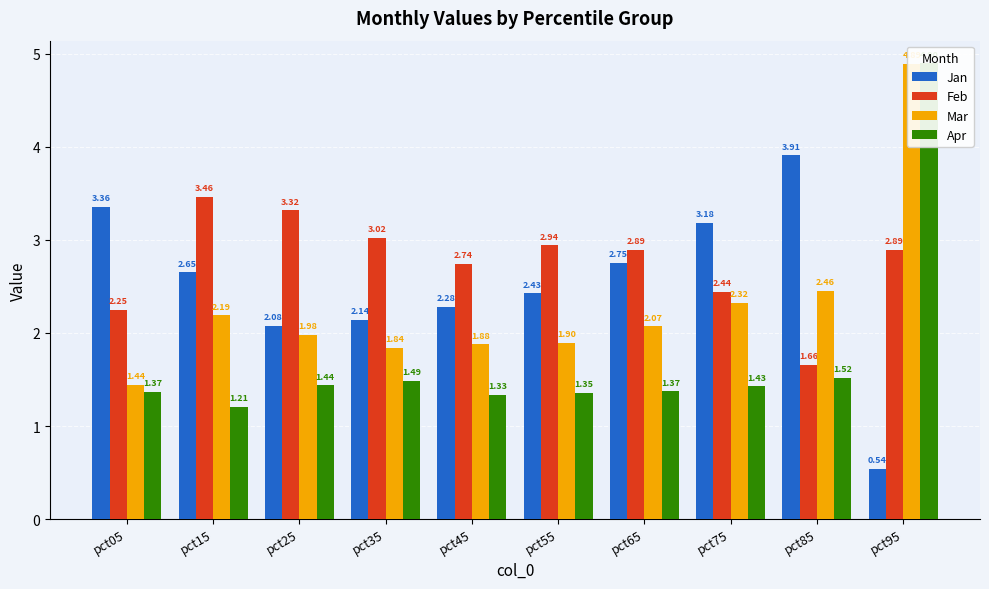

Reading left to right, what are all the values shown in this chart?

Jan: pct05=3.4	pct15=2.7	pct25=2.1	pct35=2.1	pct45=2.3	pct55=2.4	pct65=2.8	pct75=3.2	pct85=3.9	pct95=0.5
Feb: pct05=2.2	pct15=3.5	pct25=3.3	pct35=3.0	pct45=2.7	pct55=2.9	pct65=2.9	pct75=2.4	pct85=1.7	pct95=2.9
Mar: pct05=1.4	pct15=2.2	pct25=2.0	pct35=1.8	pct45=1.9	pct55=1.9	pct65=2.1	pct75=2.3	pct85=2.5	pct95=4.9
Apr: pct05=1.4	pct15=1.2	pct25=1.4	pct35=1.5	pct45=1.3	pct55=1.4	pct65=1.4	pct75=1.4	pct85=1.5	pct95=4.9